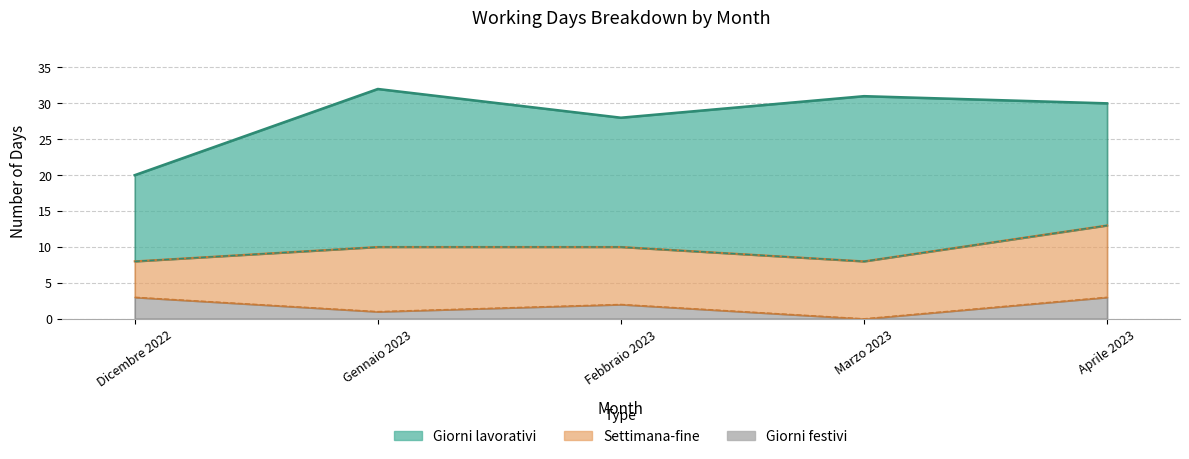

True or false: Giorni lavorativi and Settimana-fine intersect in this chart.

False